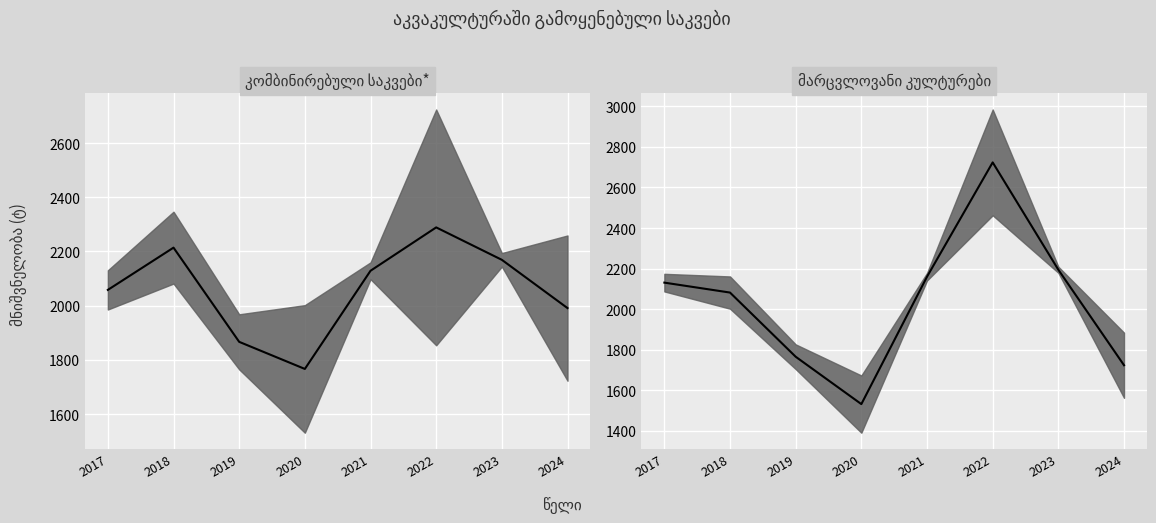

List the series in order of their peak value, highest first.

median_მარცვლოვანი, median